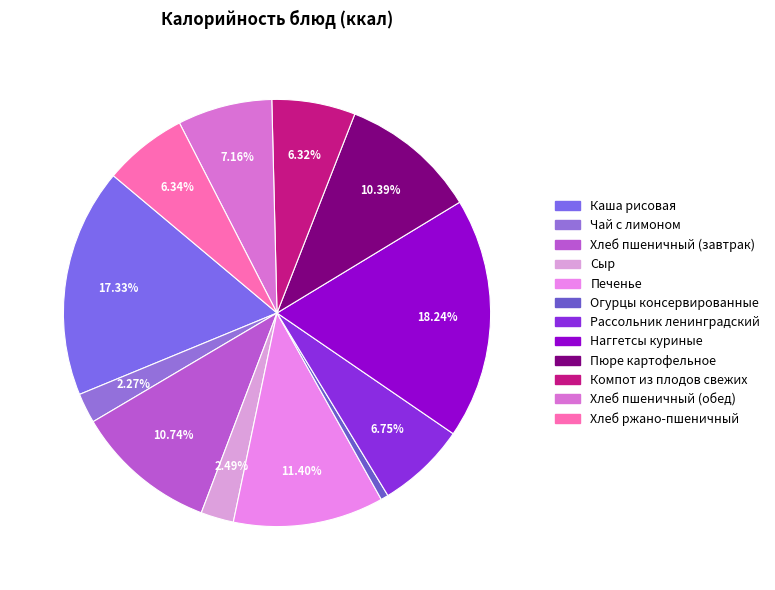

To the nearest percent, what is the difference between the Печенье and Хлеб ржано-пшеничный slice percentages?

5%